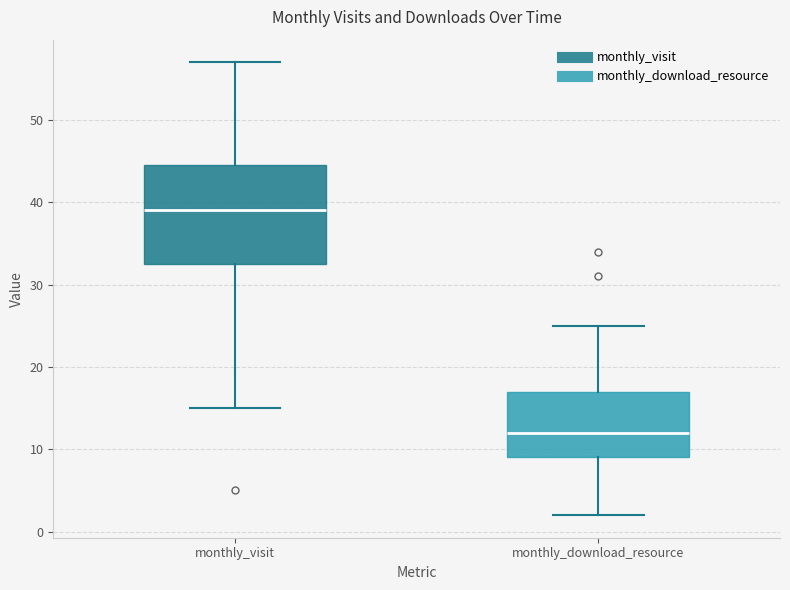

Which box's median line is the lowest?

monthly_download_resource